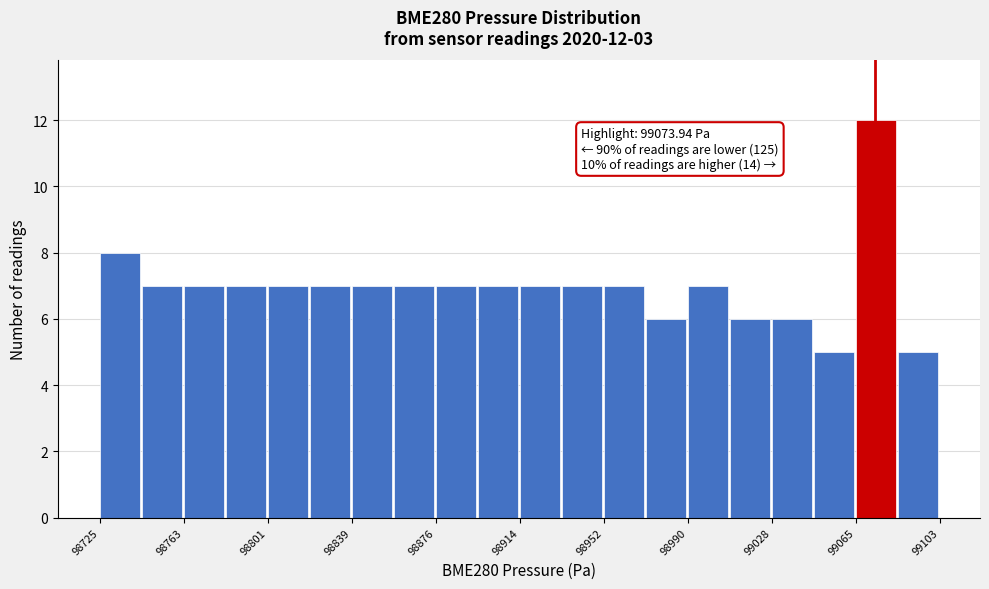

Around what value on the x-axis is the tallest bar? Give the approximate position of its centre, as read against the axis.

99075